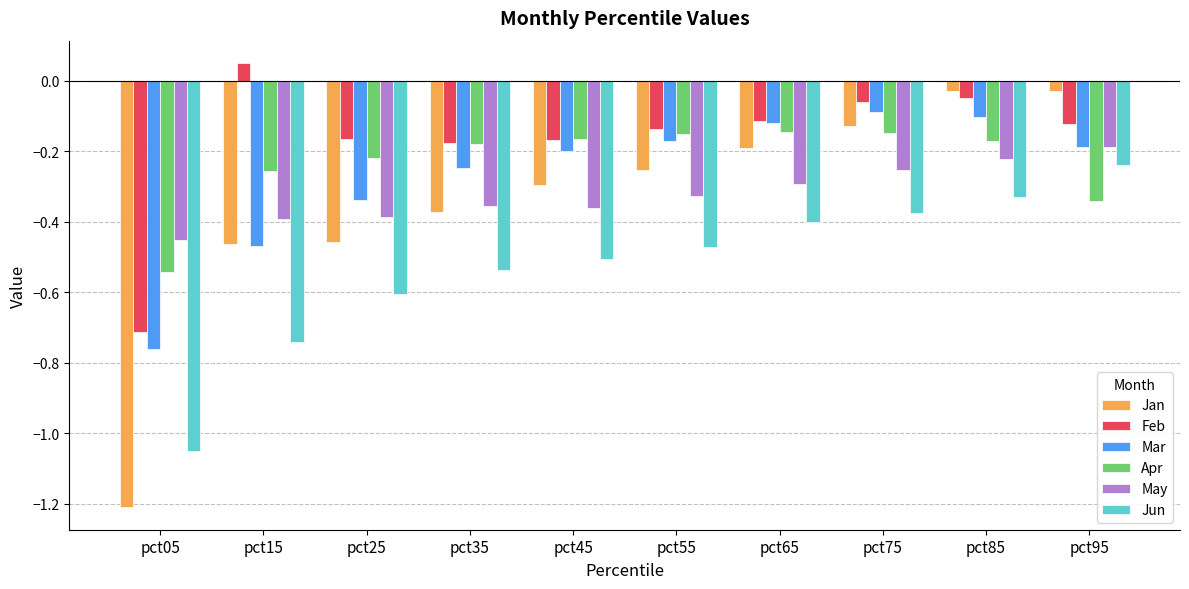

What is the total value across all series at pct05?

-4.7